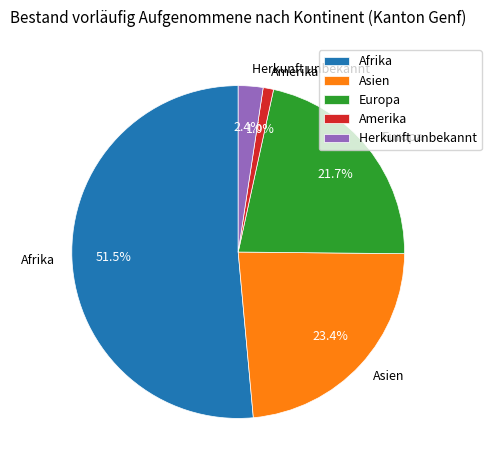

What portion of the pie excludes Herkunft unbekannt?

97.6%